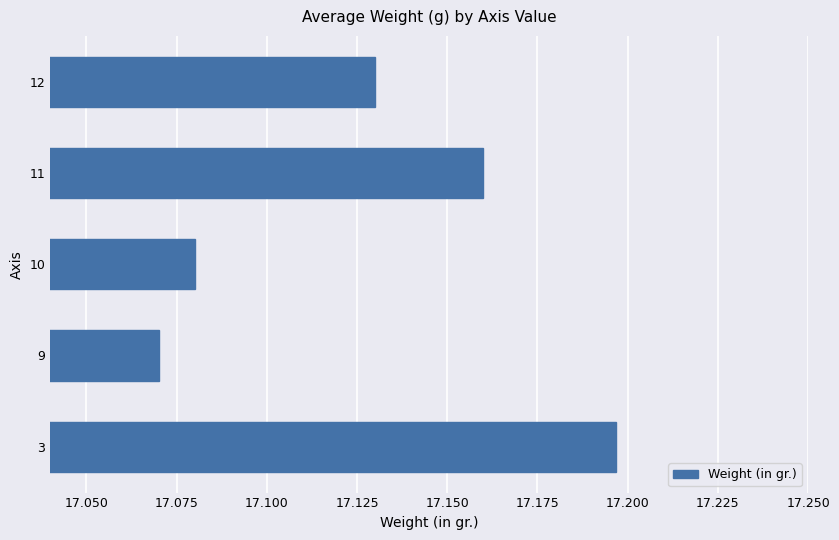

The value at 10 is 6.3. True or false?

False